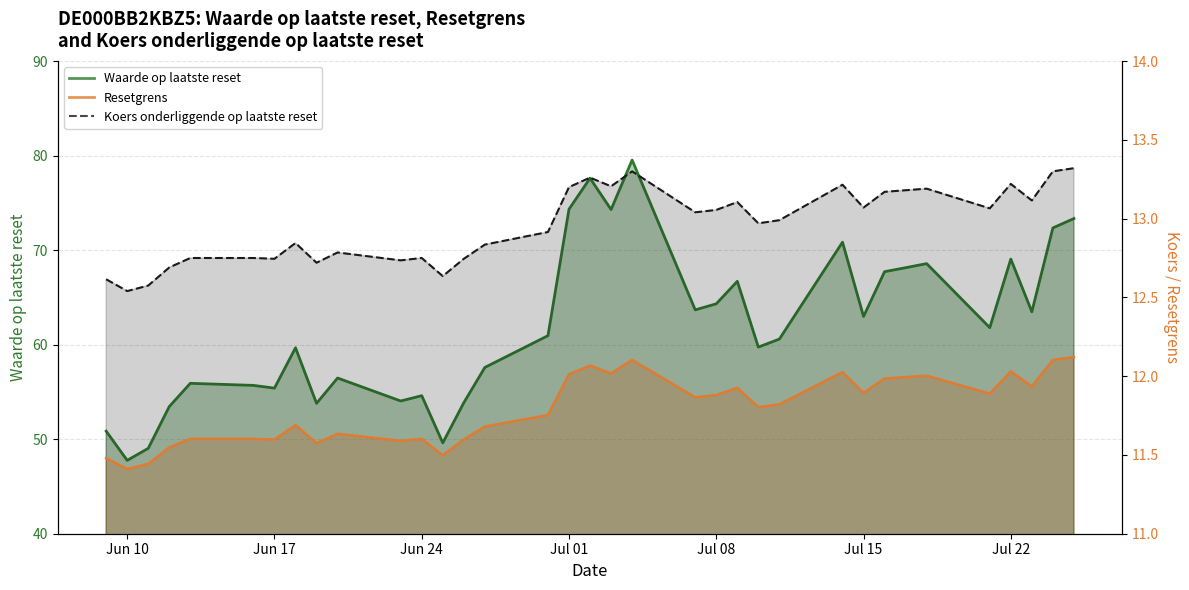

Is it true that Resetgrens equals 11.9 at Jul 08?

True